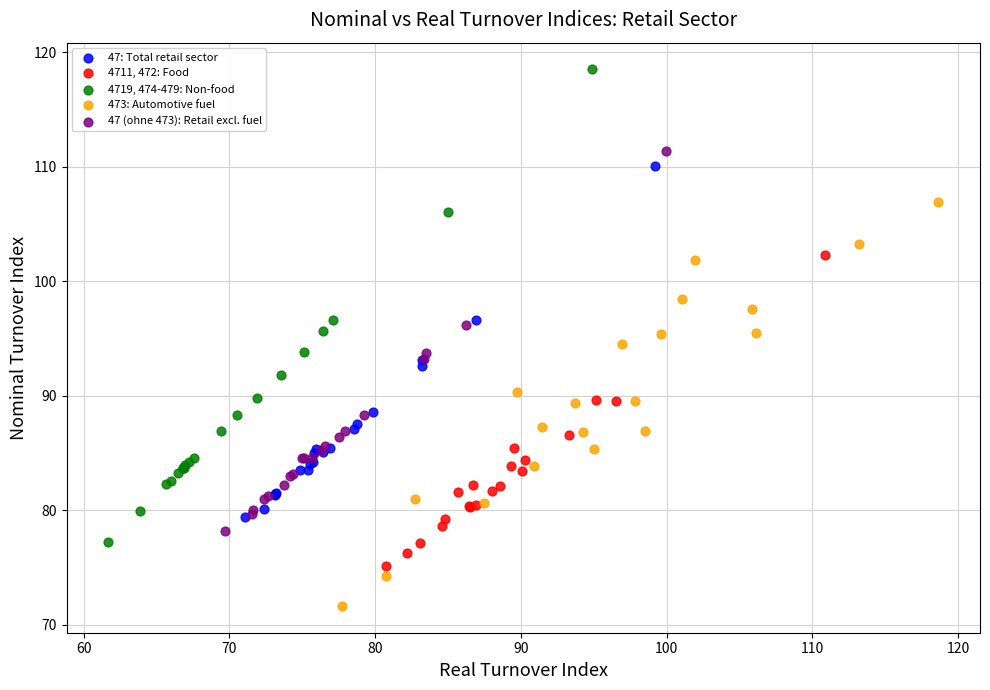

Which series has the largest Y range (max minus min)?

4719, 474-479: Non-food